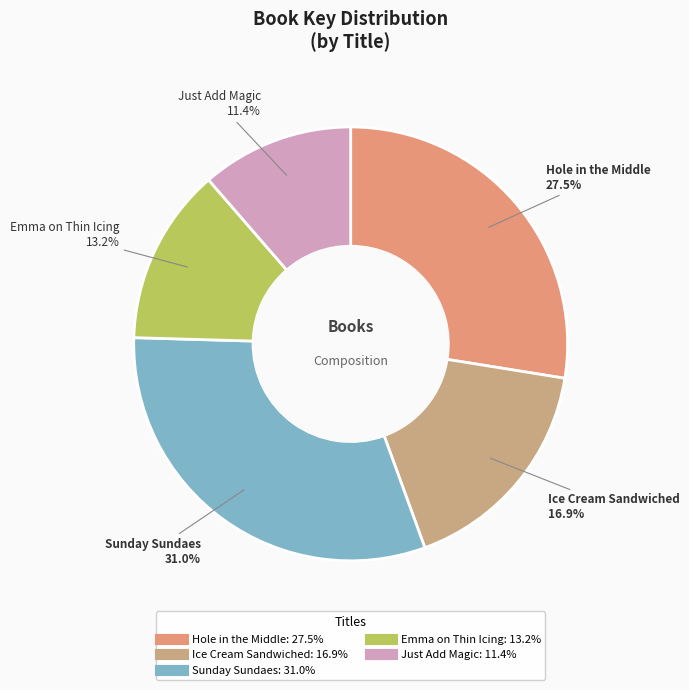

Between Just Add Magic and Sunday Sundaes, which is larger?

Sunday Sundaes